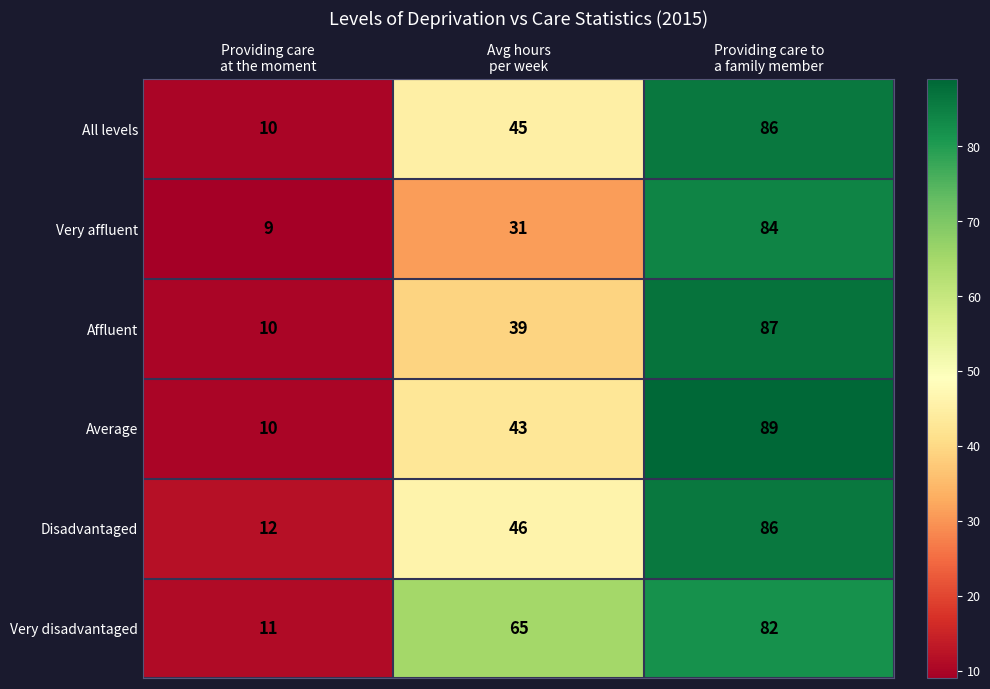

Reading left to right, what are all the values shown in this chart?

All levels: 10	45	86
Very affluent: 9	31	84
Affluent: 10	39	87
Average: 10	43	89
Disadvantaged: 12	46	86
Very disadvantaged: 11	65	82